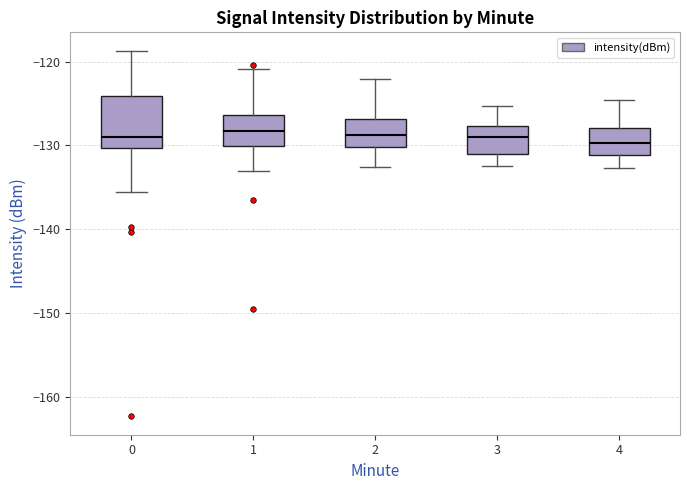

Reading left to right, transcribe this box plot: for each box, give where its median line is, the range the box spans, and where its two whiskers end, as read against the y-axis. The values are not printed on the chart, so give them approximately, as read against the axis.

0: median -129, box -130 to -124, whiskers -136 to -119
1: median -128, box -130 to -126, whiskers -133 to -121
2: median -129, box -130 to -127, whiskers -133 to -122
3: median -129, box -131 to -128, whiskers -132 to -125
4: median -130, box -131 to -128, whiskers -133 to -125